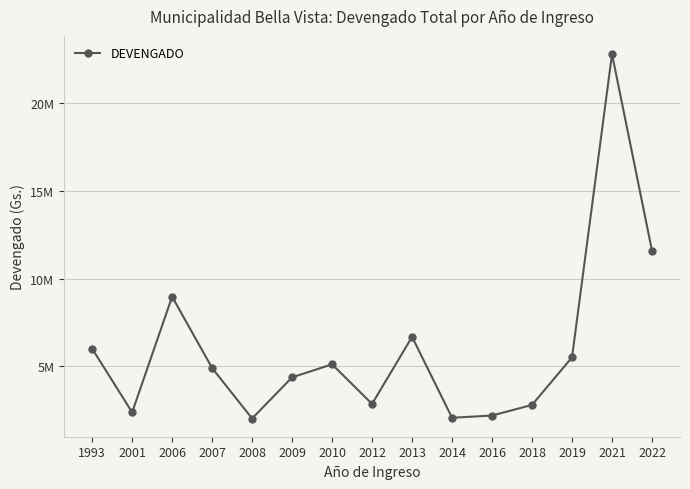

Which has a higher value, 2016 or 1993?

1993